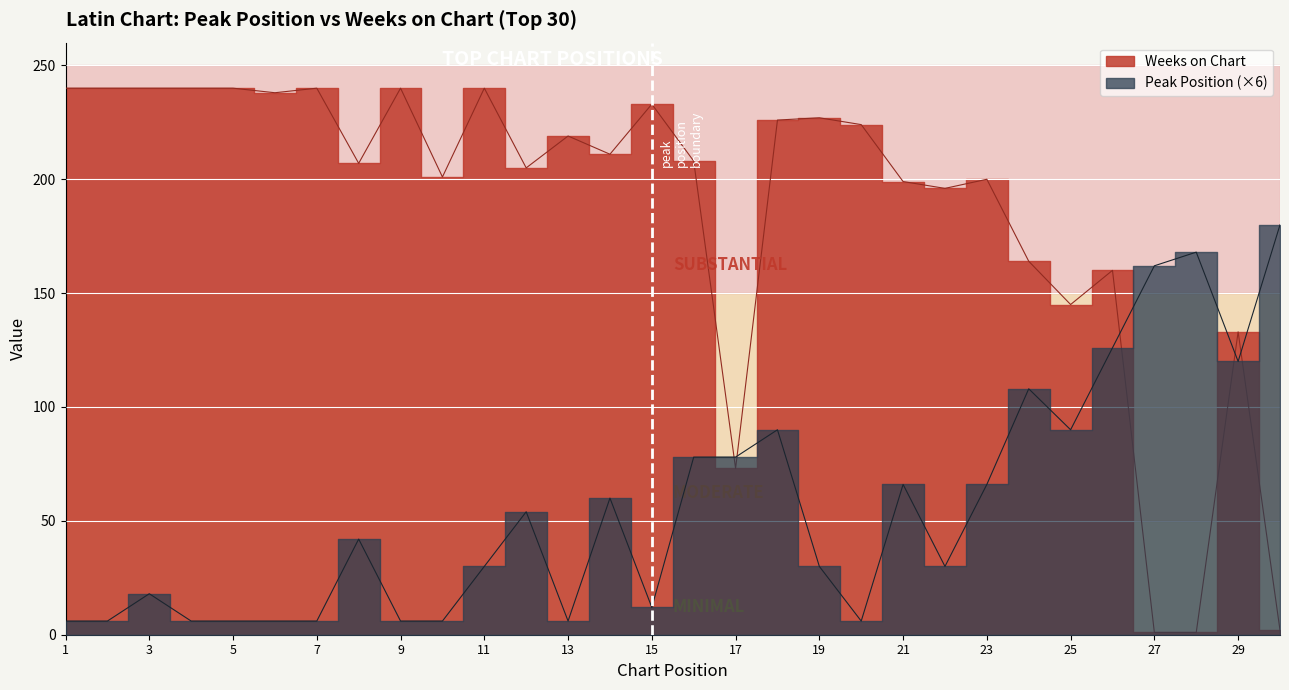

How many data points does each series have?

30